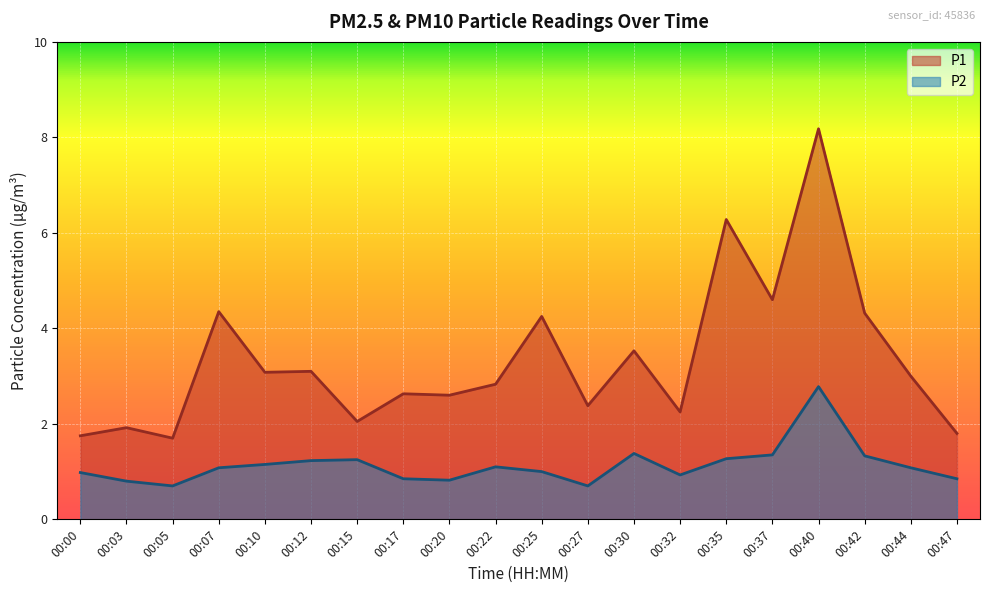

What is the minimum value shown in the chart?

0.7